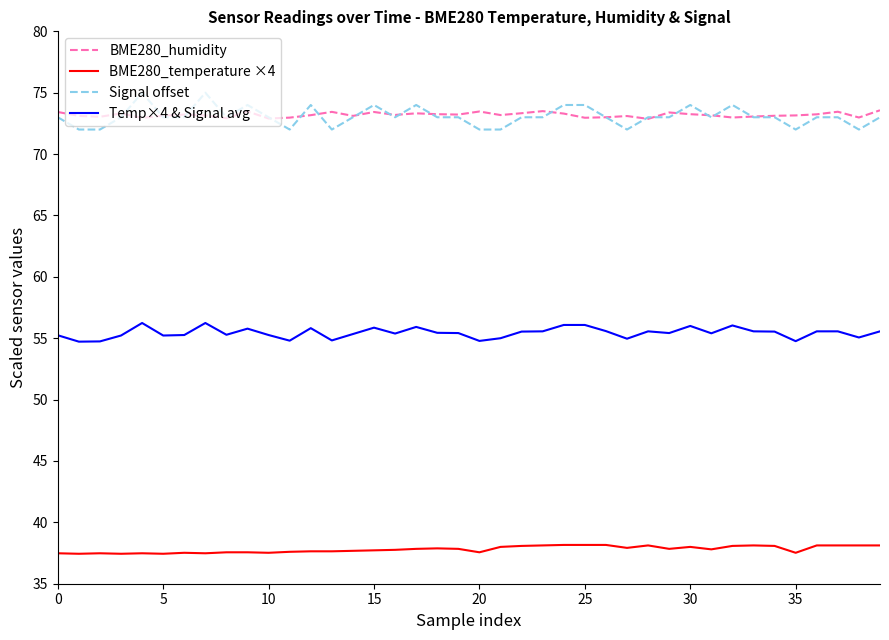

In BME280_humidity, how many points are higher than both neighbors (excluding endpoints)?

11